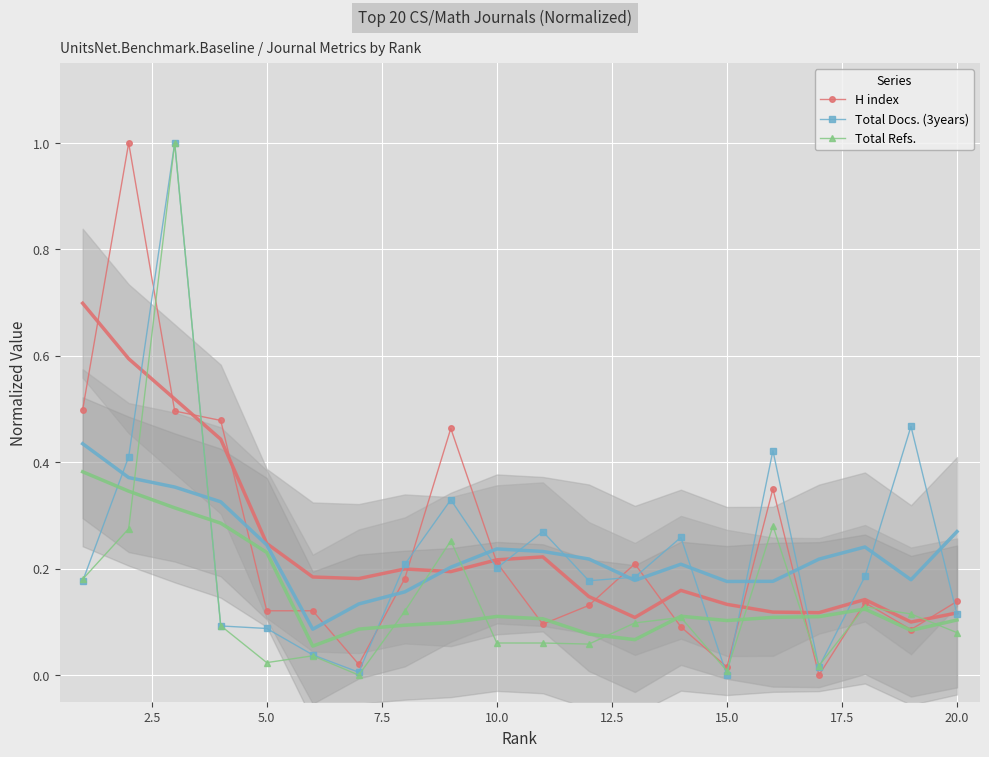

True or false: H index and Total Docs. (3years) intersect in this chart.

True